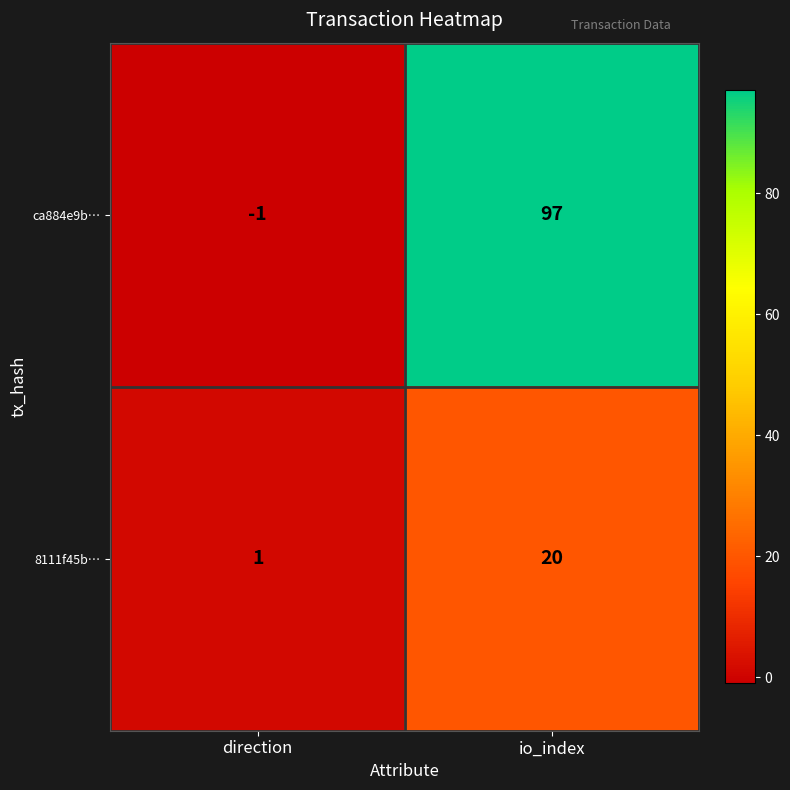

Rank the series by their maximum value, from highest to lowest.

ca884e9b…, 8111f45b…